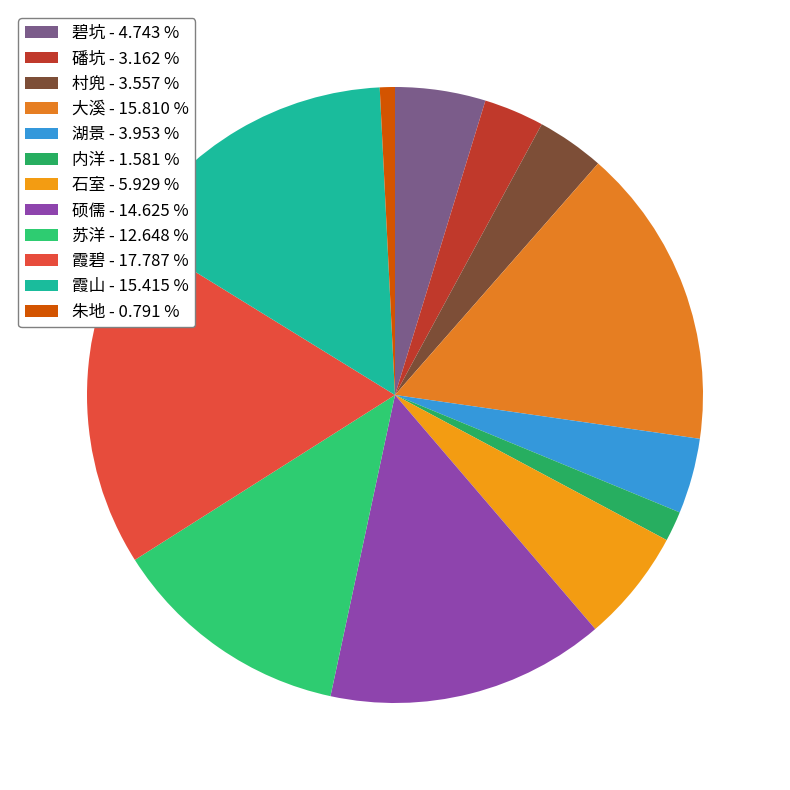

To the nearest percent, what portion does 内洋 represent?

2%